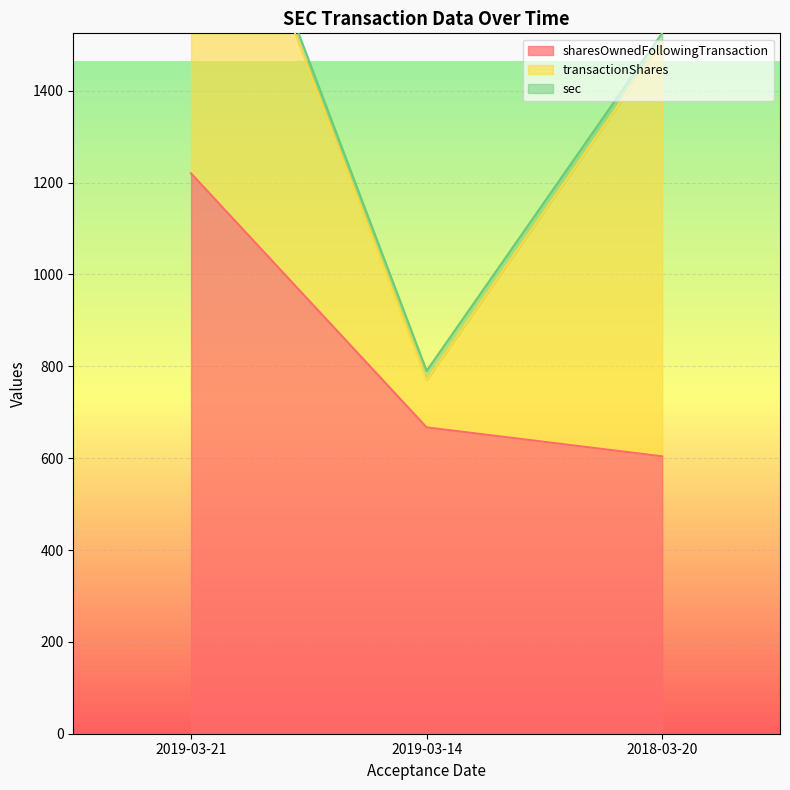

Which label corresponds to the largest value in the chart?

2019-03-21